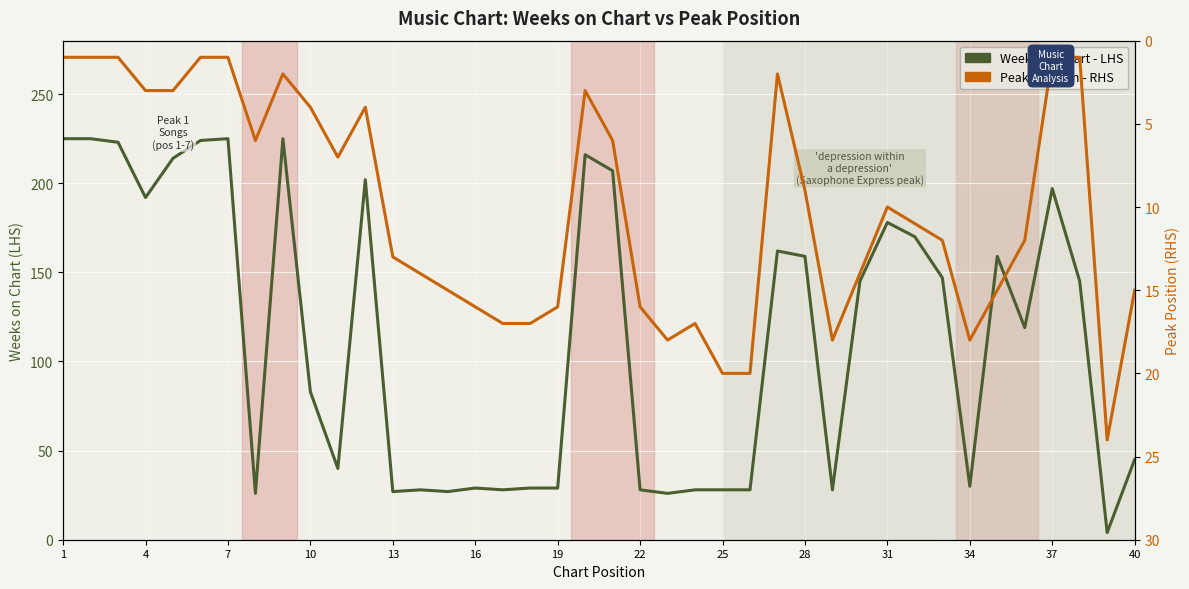

What is the average value of the Peak Position - RHS series?

10